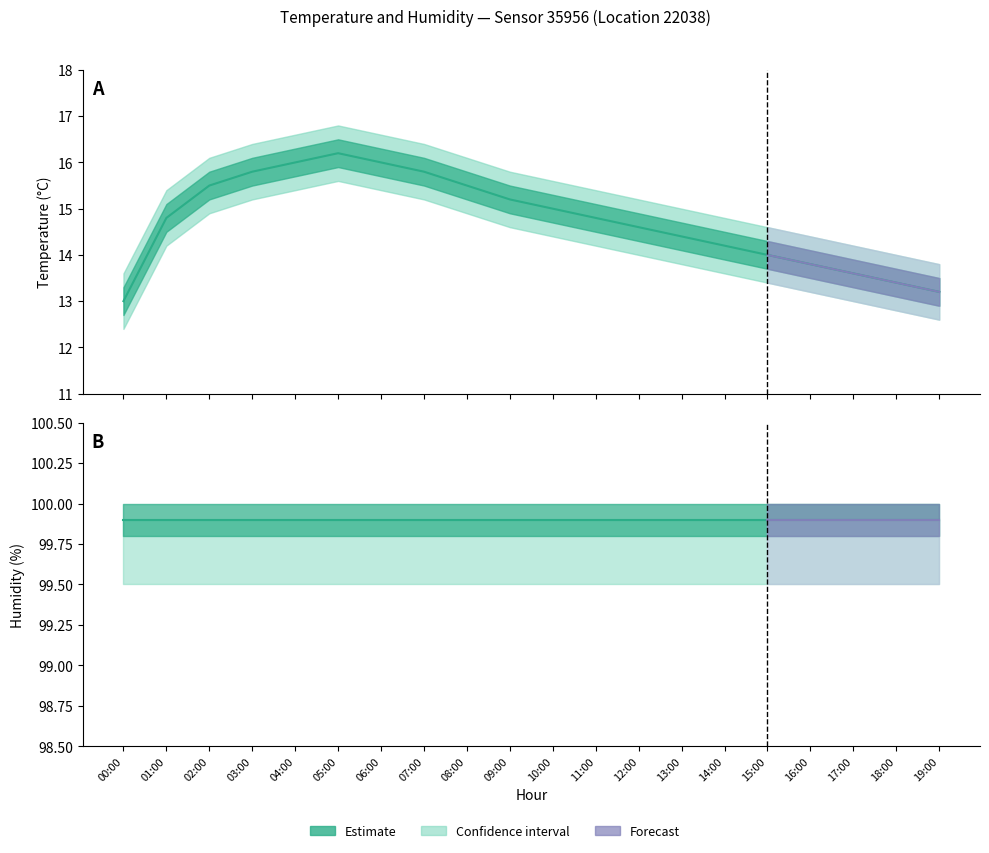

What is the total value across all series at 17:00?

340.1